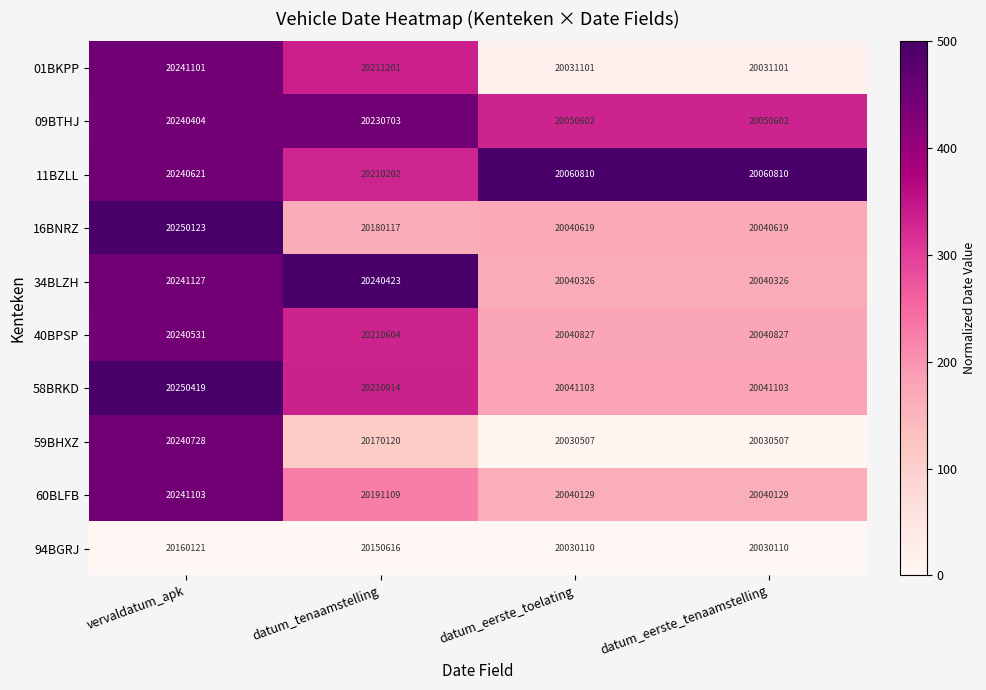

What is the spread (max minus min) of values at datum_tenaamstelling?

89807